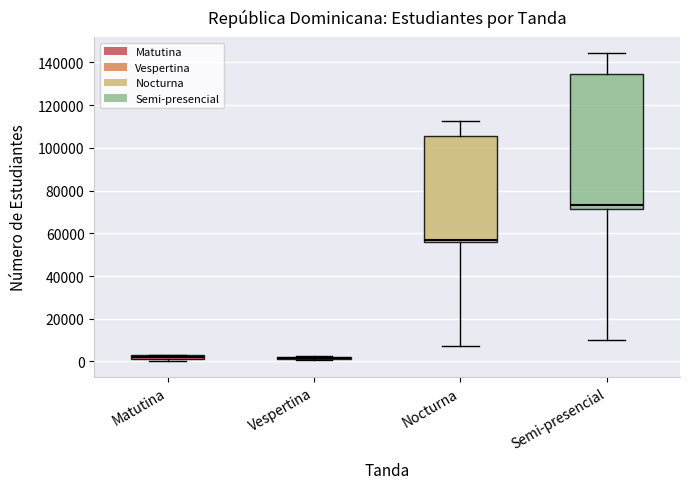

Comparing the boxes themselves (not the whiskers), which one is the tallest?

Semi-presencial